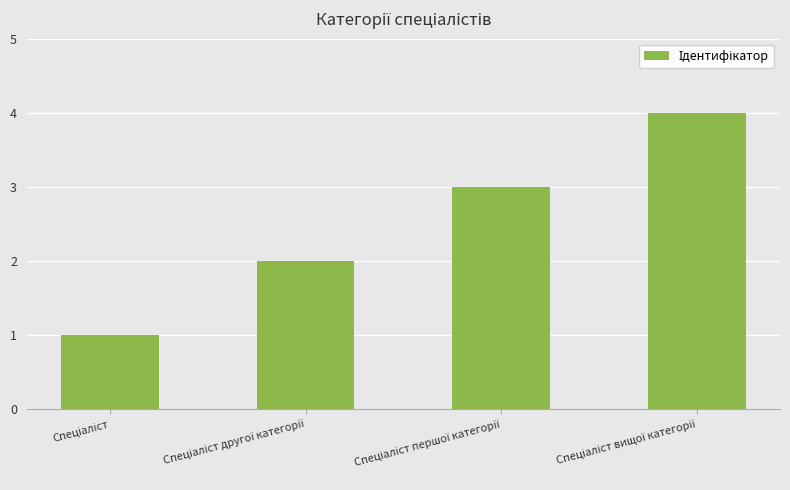

What is the minimum value shown in the chart?

1